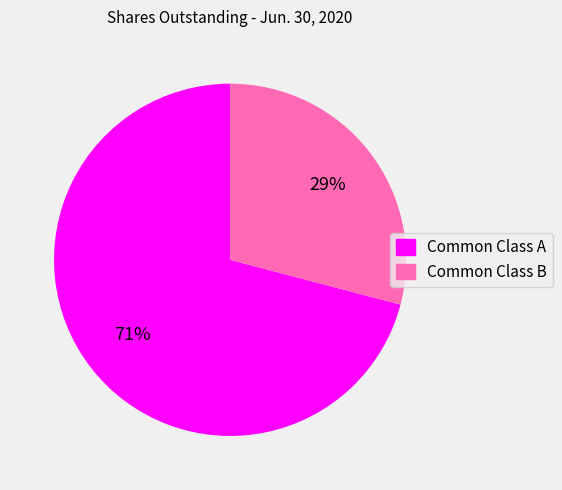

How many slices are in this pie chart?

2